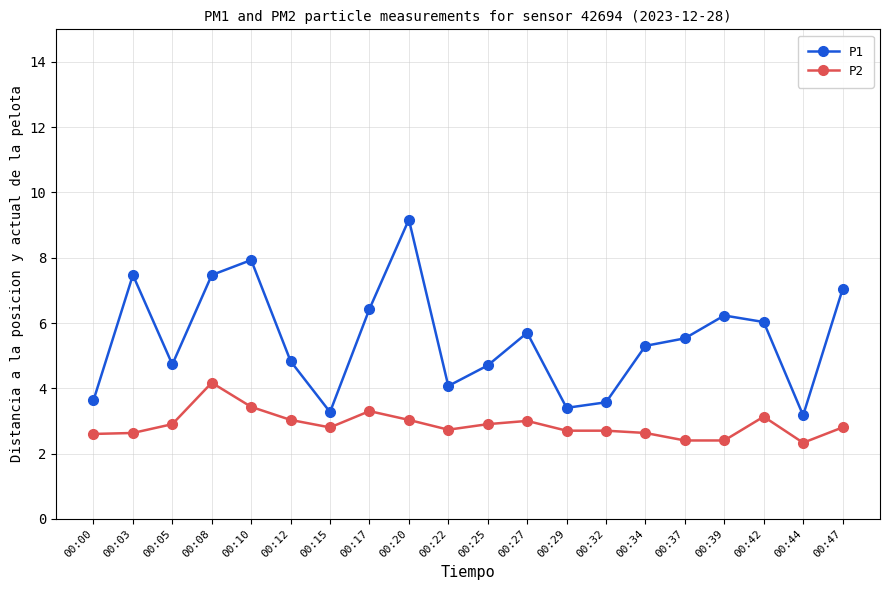

How many series are shown in this chart?

2